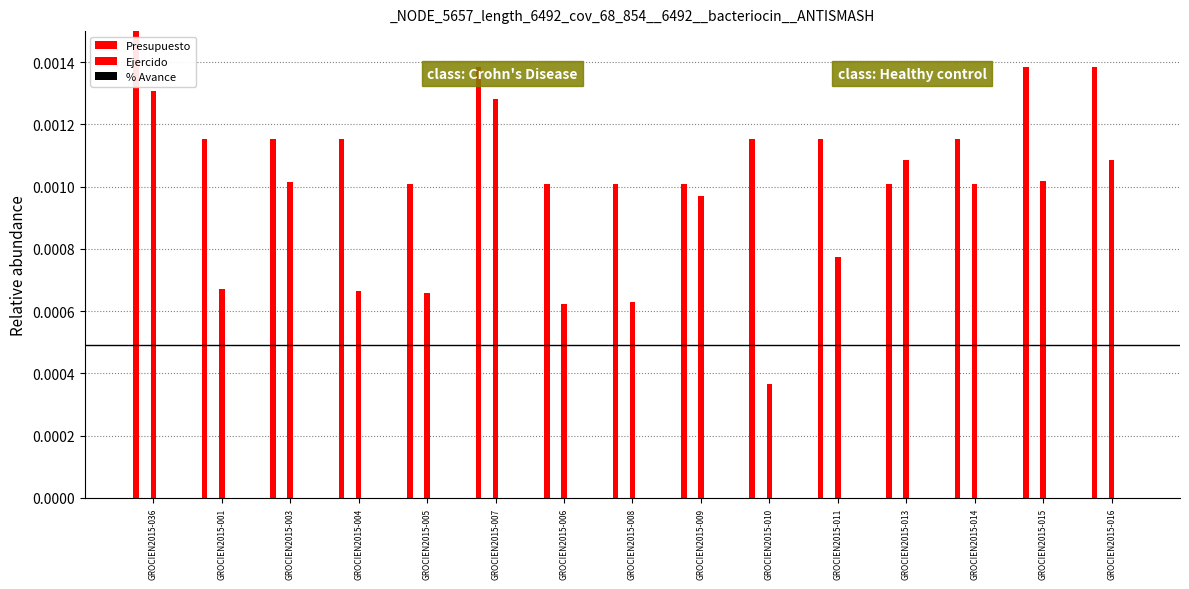

Where is Ejercido nearest to the value 0?

GROCIEN2015-010